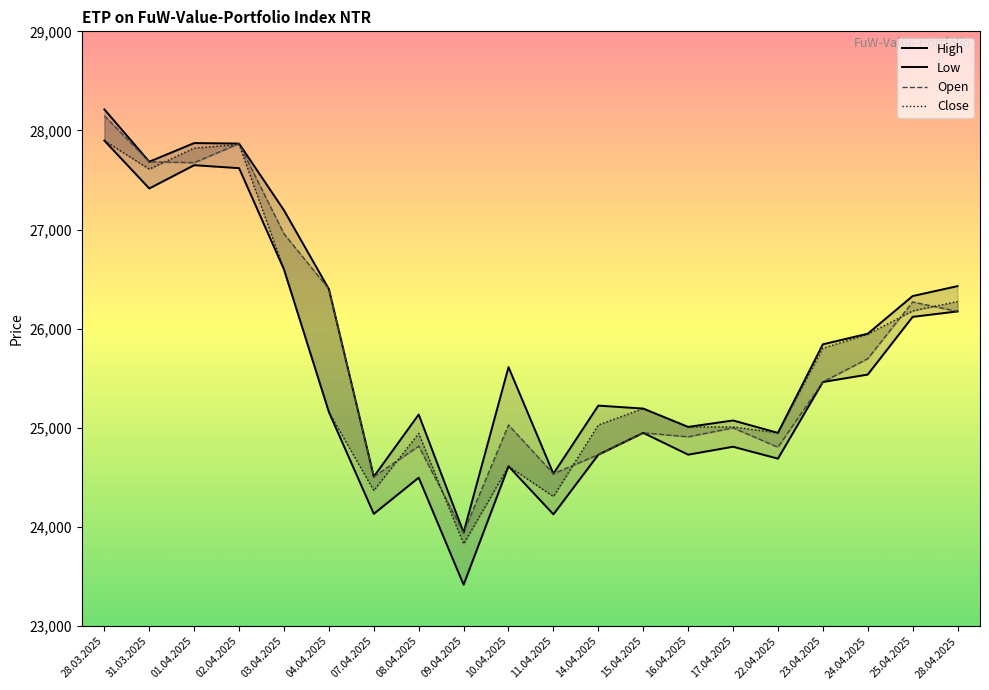

What is the greatest value displayed?

28213